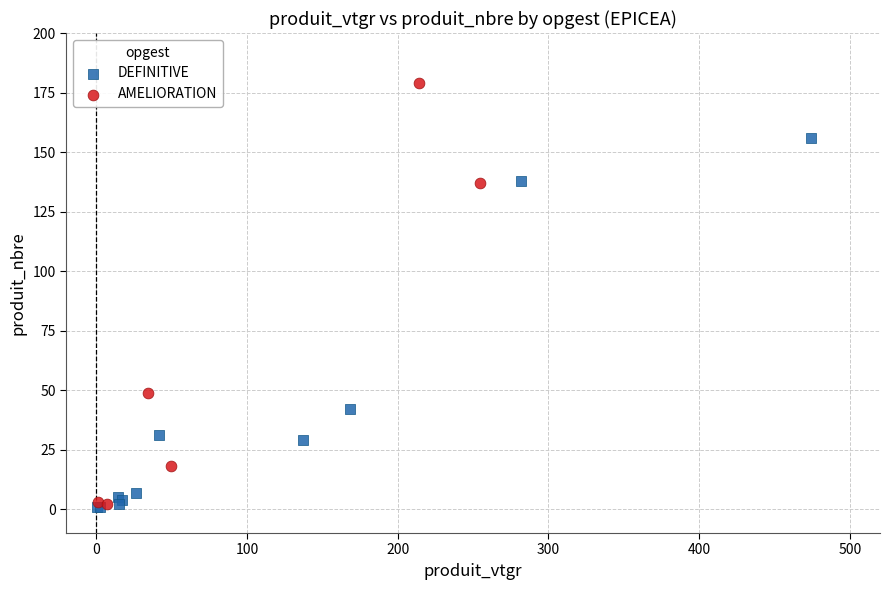

Which series contains the highest Y value?

AMELIORATION